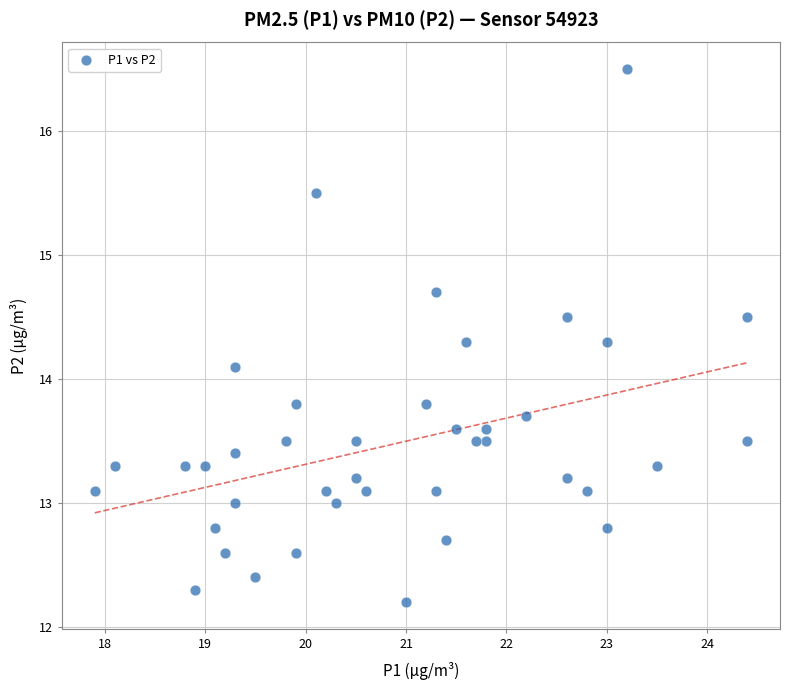

What Y value in the scatter plot is closest to 14?

14.1